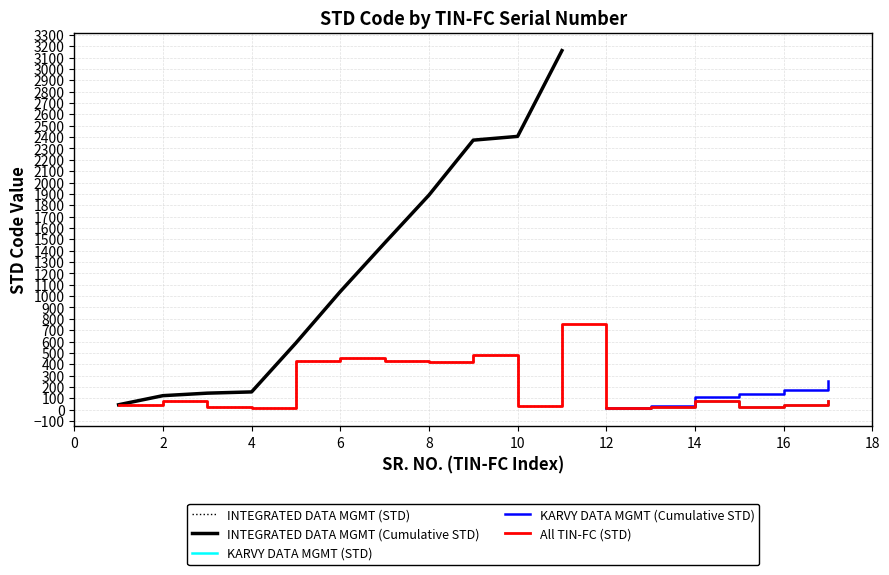

Between 2 and 6, which is larger?

6